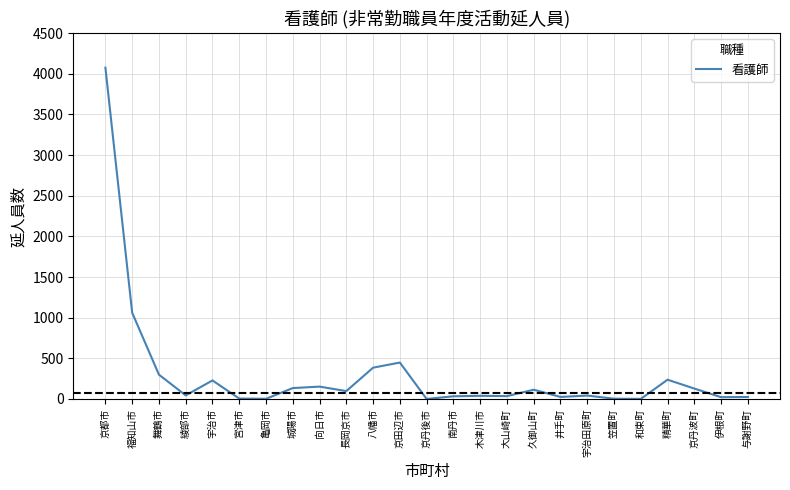

How many lines are shown in the chart?

1